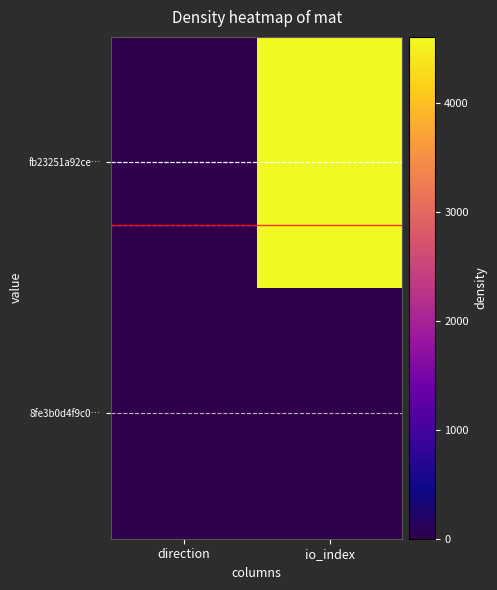

Rank the series by their average value, from highest to lowest.

fb23251a92ce…, 8fe3b0d4f9c0…